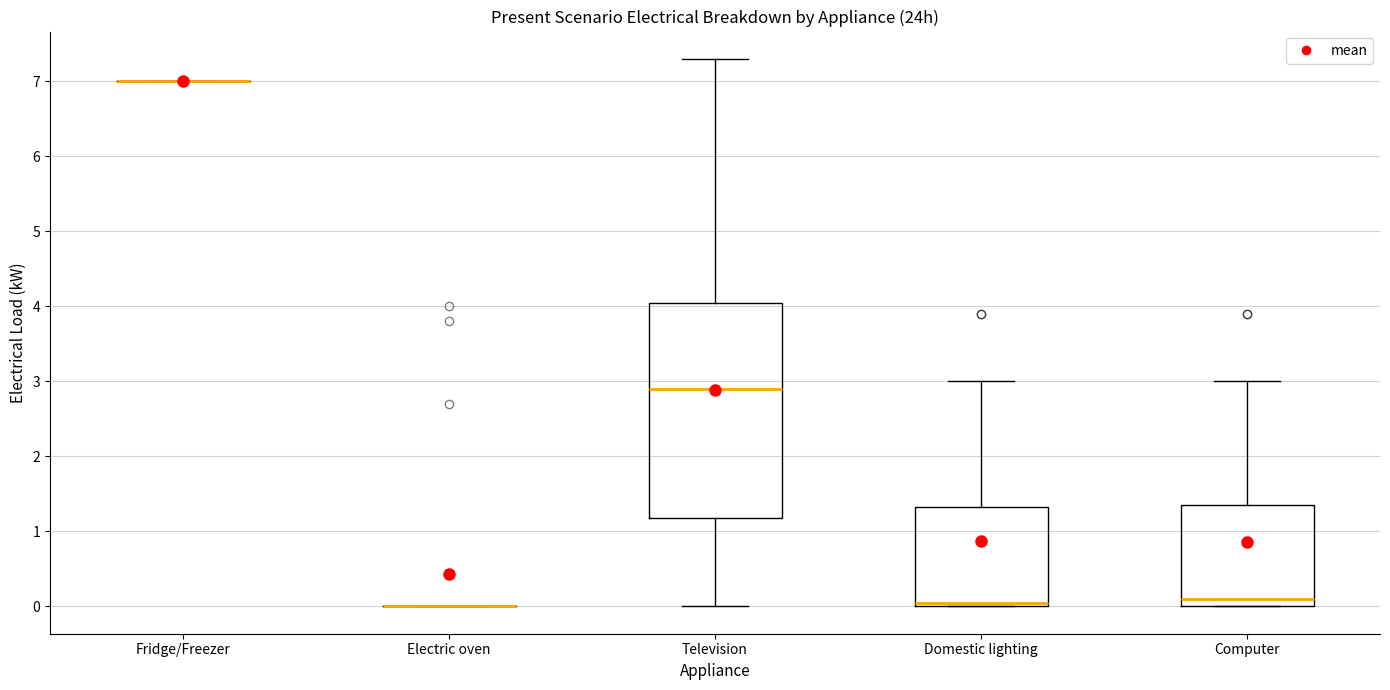

Reading left to right, read every box against the y-axis: the position of its median line, the range the box covers, and the ends of its whiskers. The values are not printed on the chart, so give them approximately, as read against the axis.

Fridge/Freezer: box collapsed to a line at 7.0, whiskers 7.0 to 7.0
Electric oven: box collapsed to a line at 0.0, whiskers 0.0 to 0.0
Television: median 2.9, box 1.2 to 4.1, whiskers 0.0 to 7.3
Domestic lighting: median 0.1, box 0.0 to 1.3, whiskers 0.0 to 3.0
Computer: median 0.1, box 0.0 to 1.4, whiskers 0.0 to 3.0